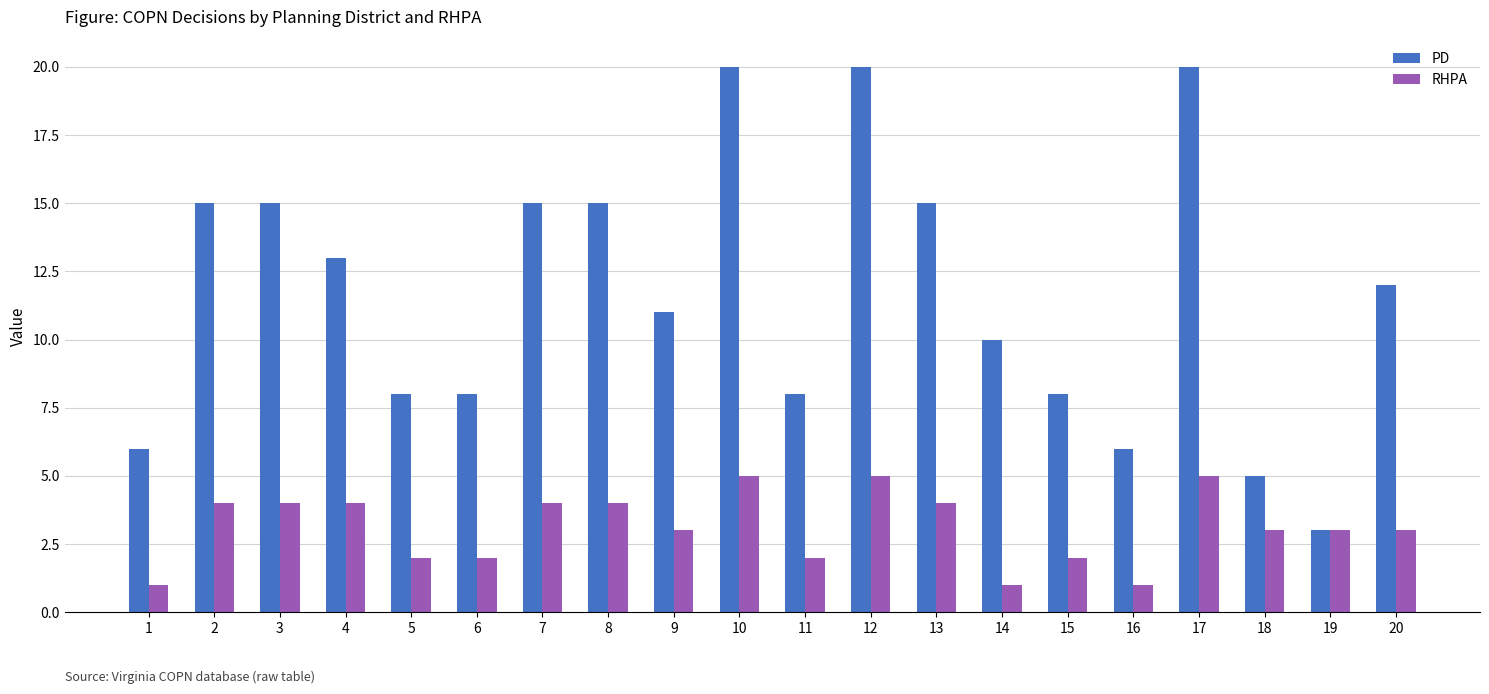

How many groups of bars are there?

20